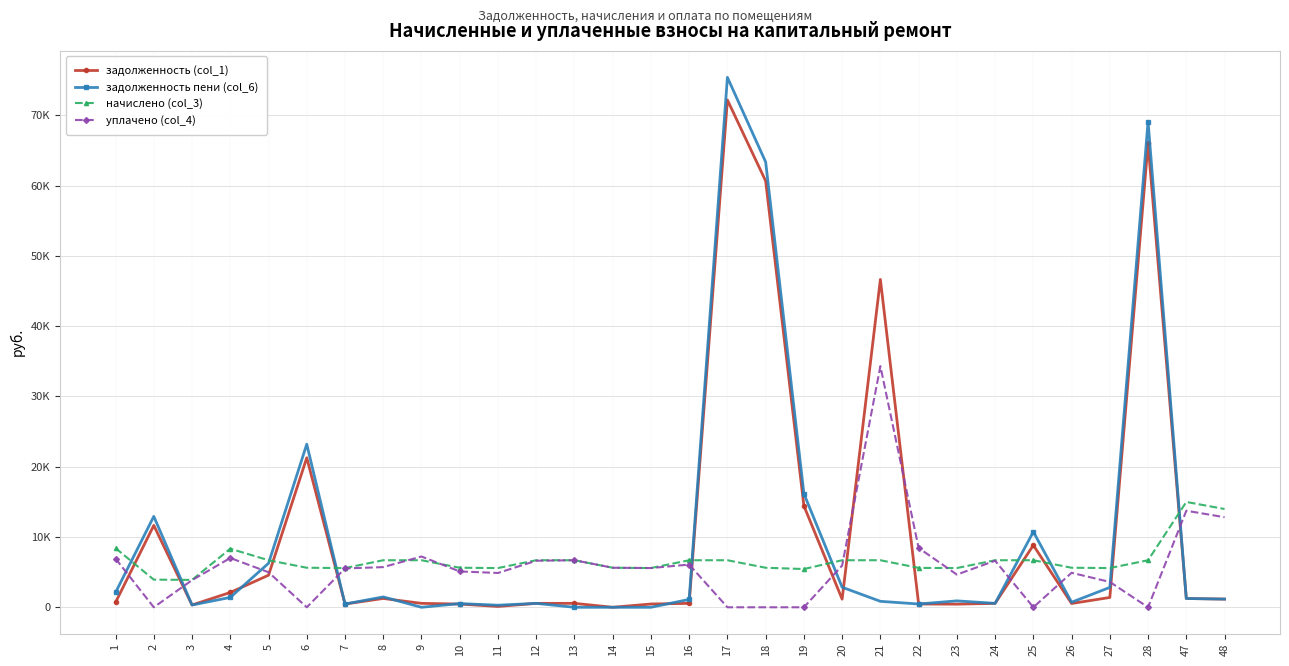

Does the chart have visible grid lines?

Yes